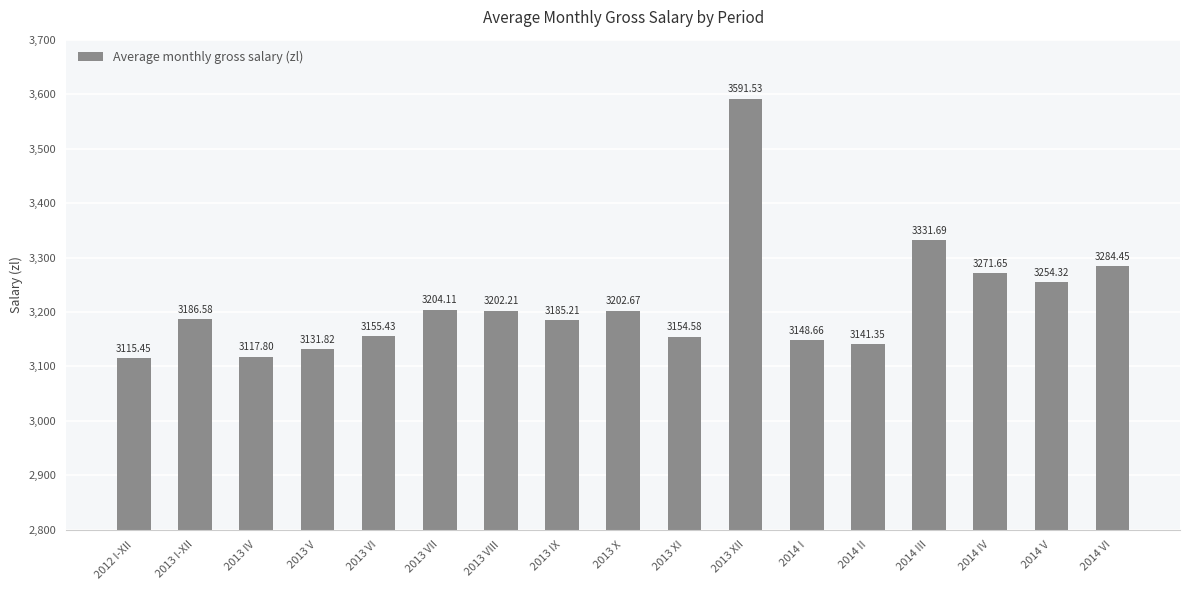

Count the number of values greater than 3186.

9